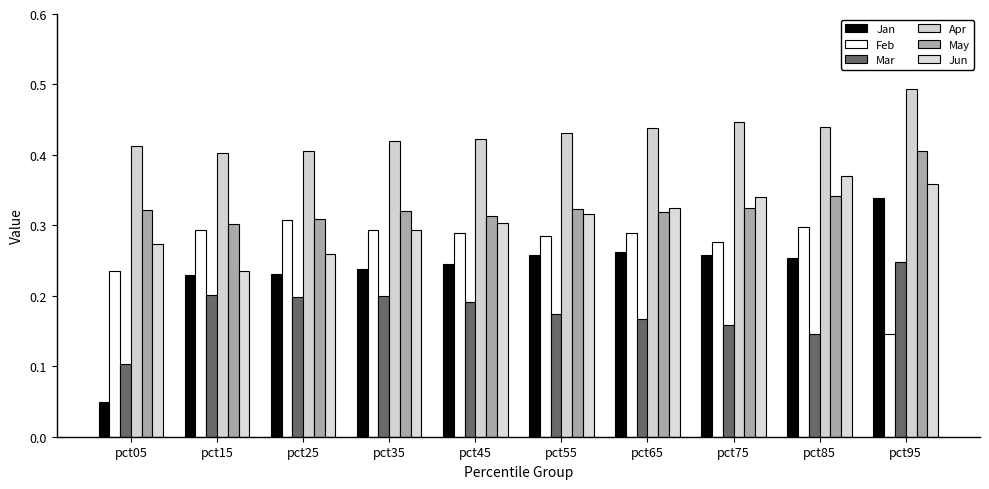

What is the difference between the highest and lowest values at pct65?

0.3